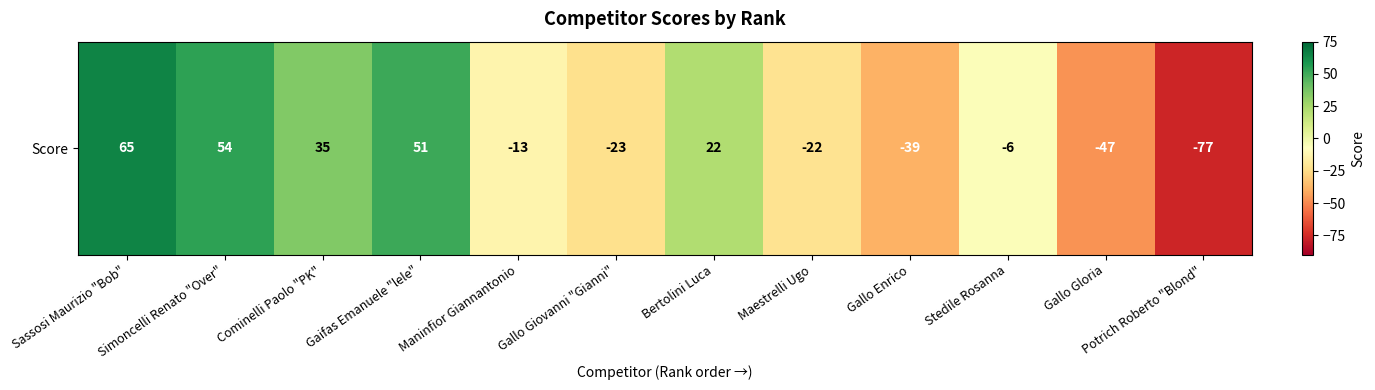

How many values are below zero?

7